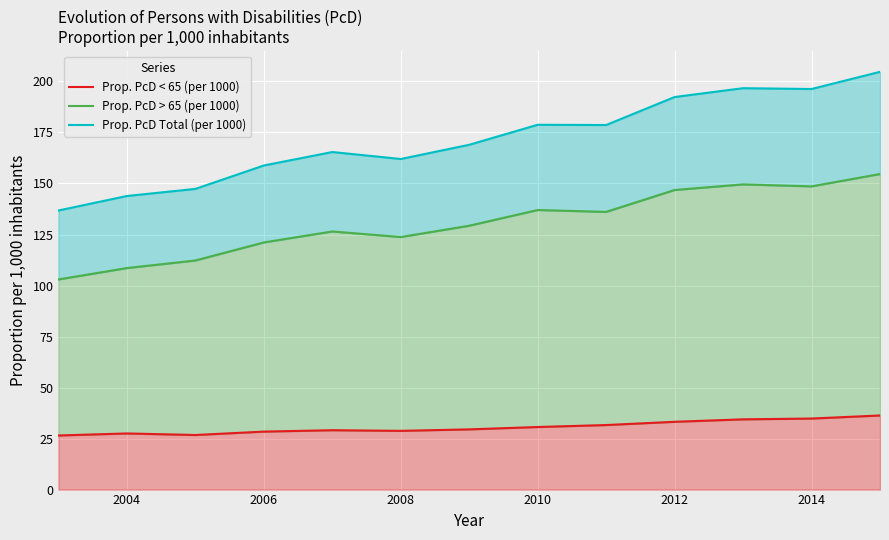

In Prop. PcD < 65 (per 1000), how many points are lower than both neighbors (excluding endpoints)?

2